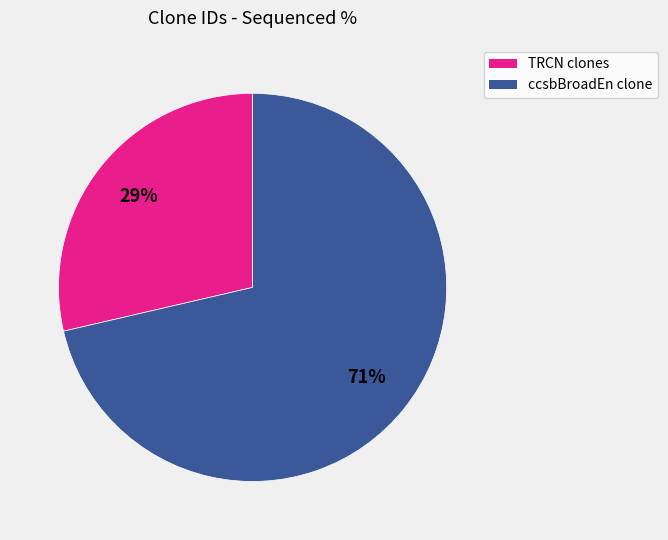

Count the number of slices in the pie.

2